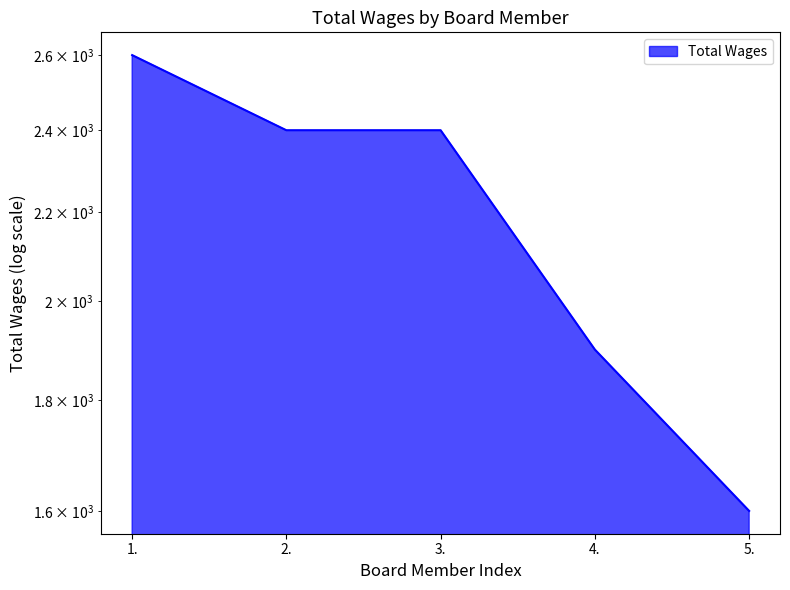

List the labels in order of value, smallest first.

5., 4., 2., 3., 1.